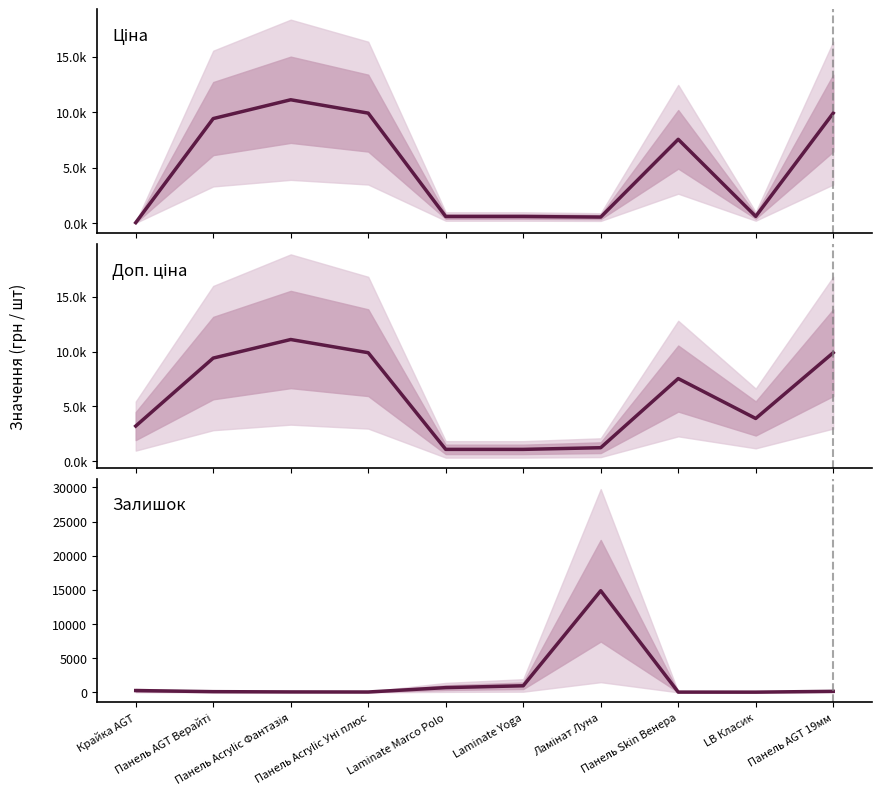

How many values in the Ціна series are below 7545?

5